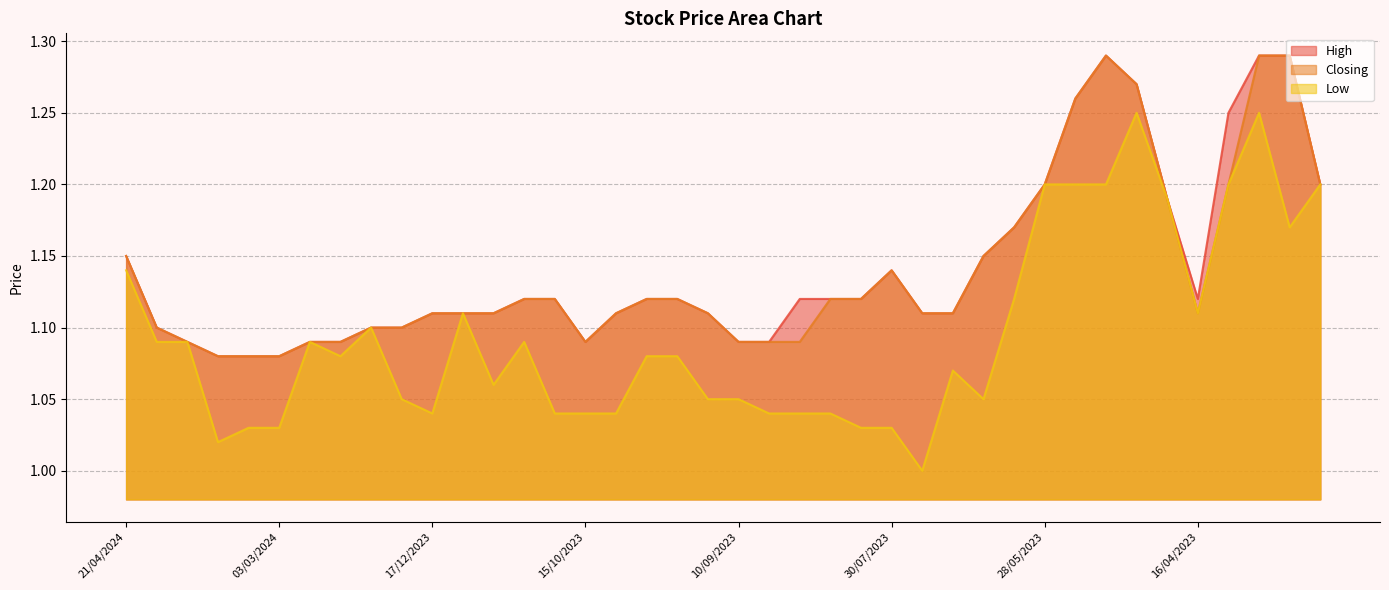

How many lines are shown in the chart?

3